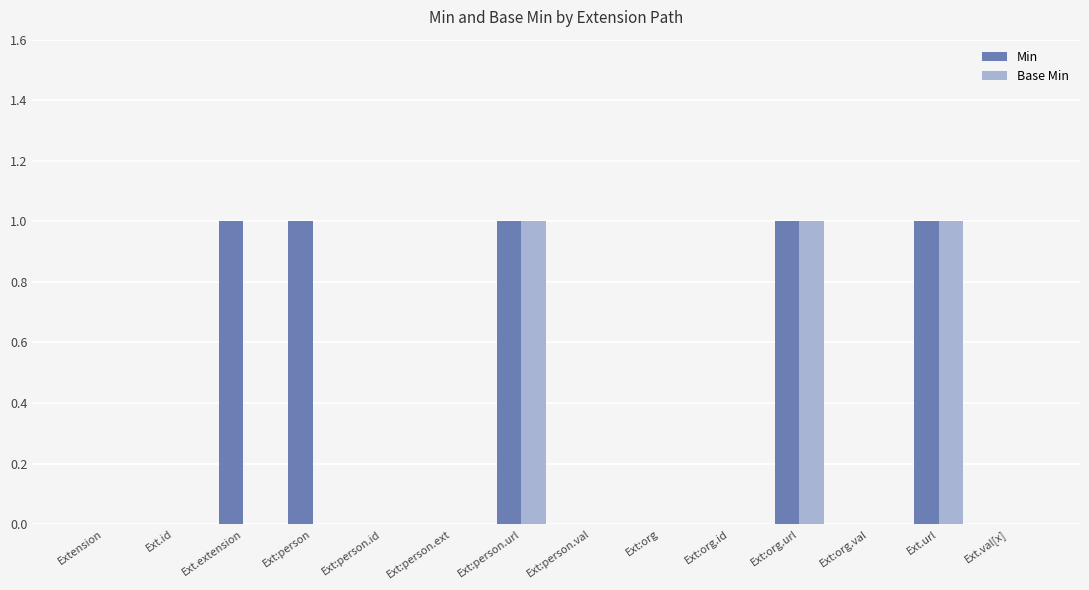

Reading left to right, what are all the values shown in this chart?

Min: 0	0	1	1	0	0	1	0	0	0	1	0	1	0
Base Min: 0	0	0	0	0	0	1	0	0	0	1	0	1	0